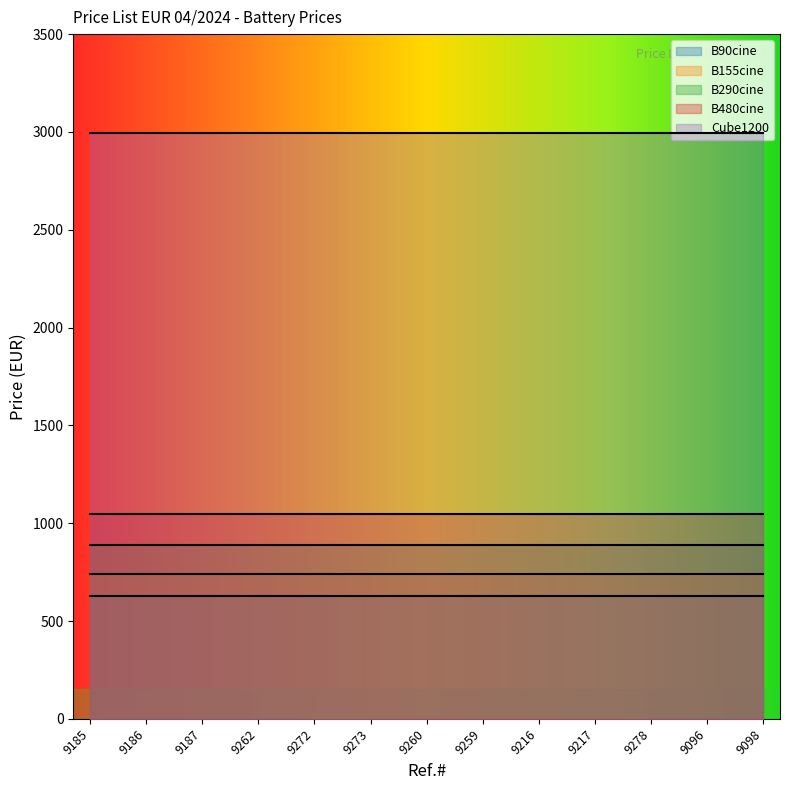

Which has a higher value, 9185 or 9262?

9185